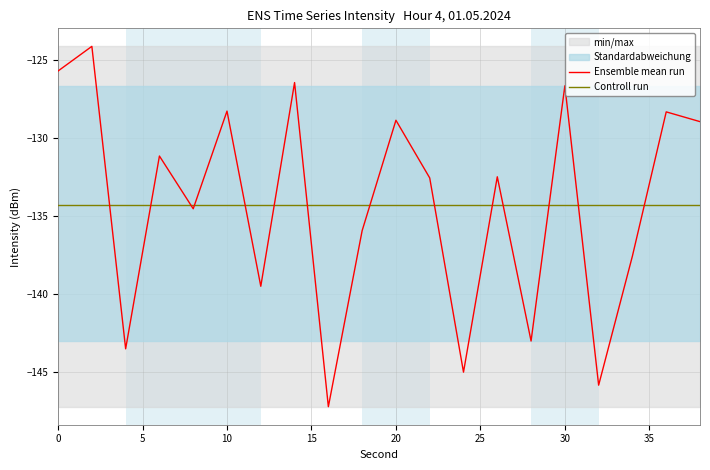

What is the highest value of the Controll run series?

-134.3